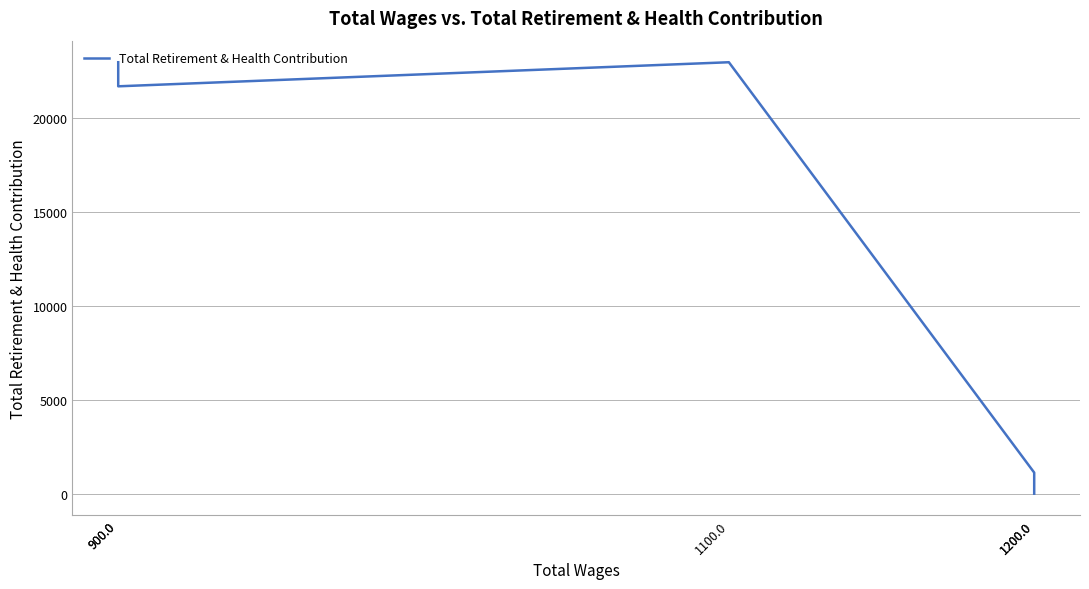

How many data points are above 21710?

2